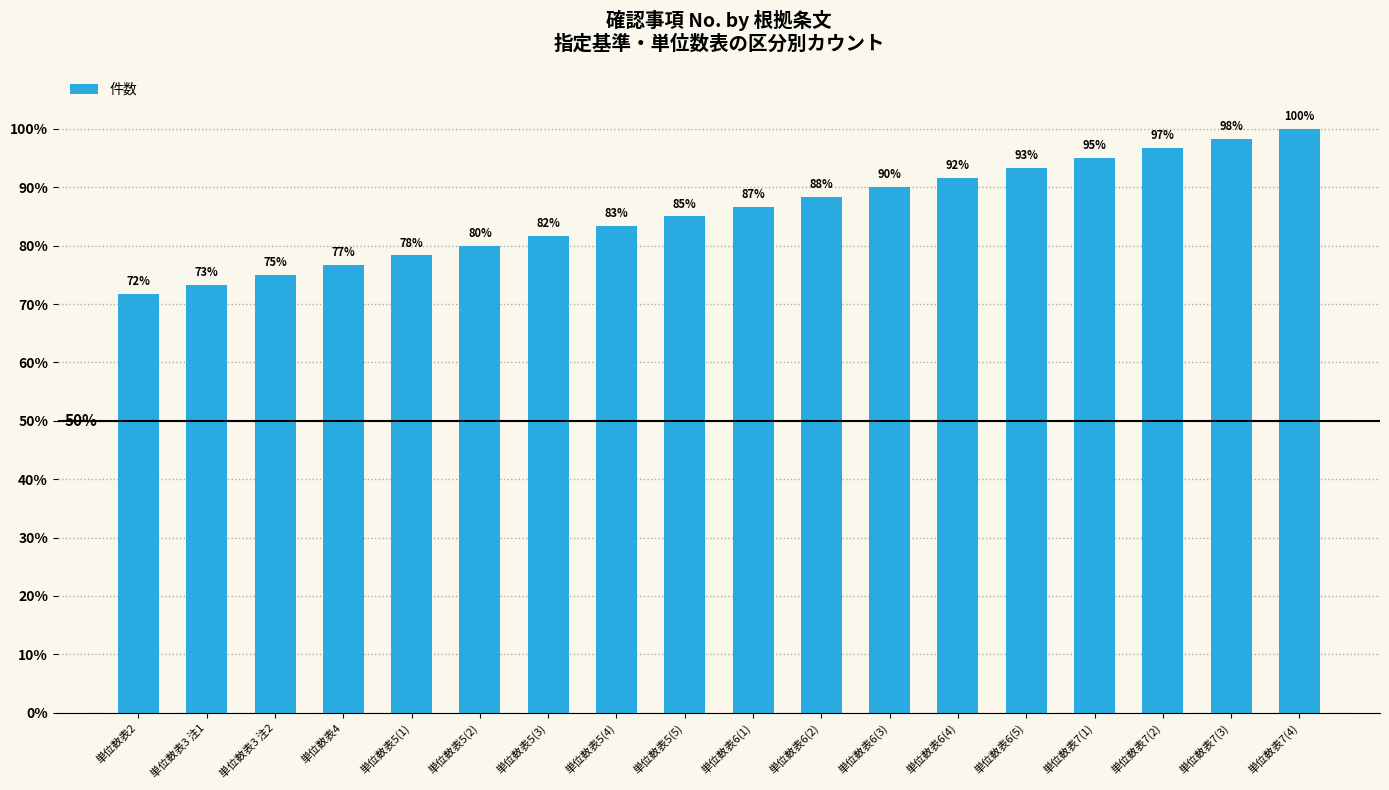

What is the maximum value shown in the chart?

100.0